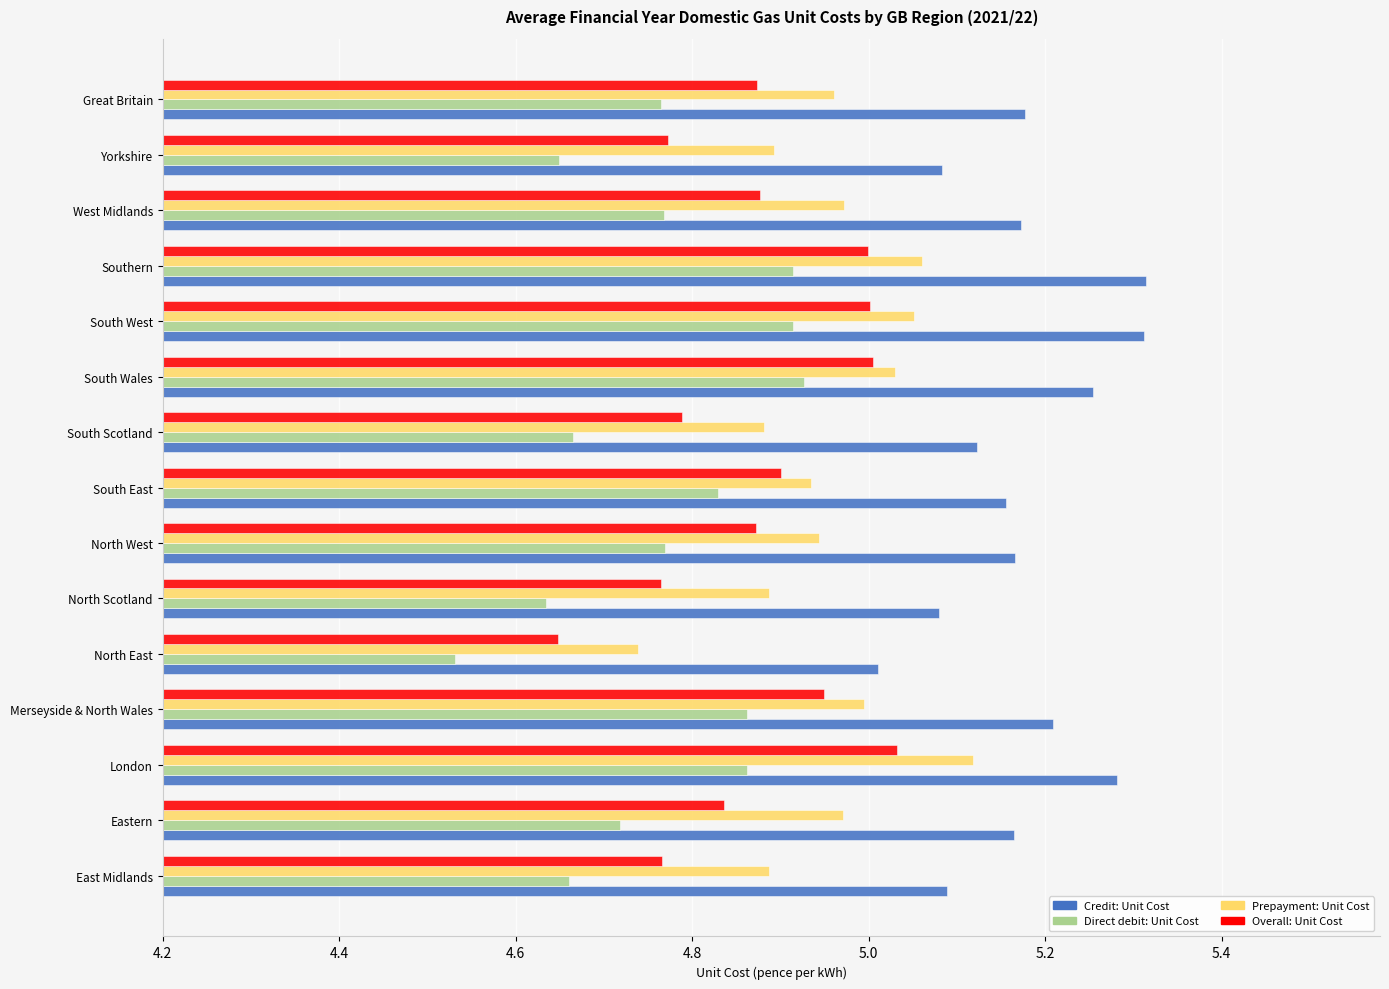

How many categories are shown in the chart?

15